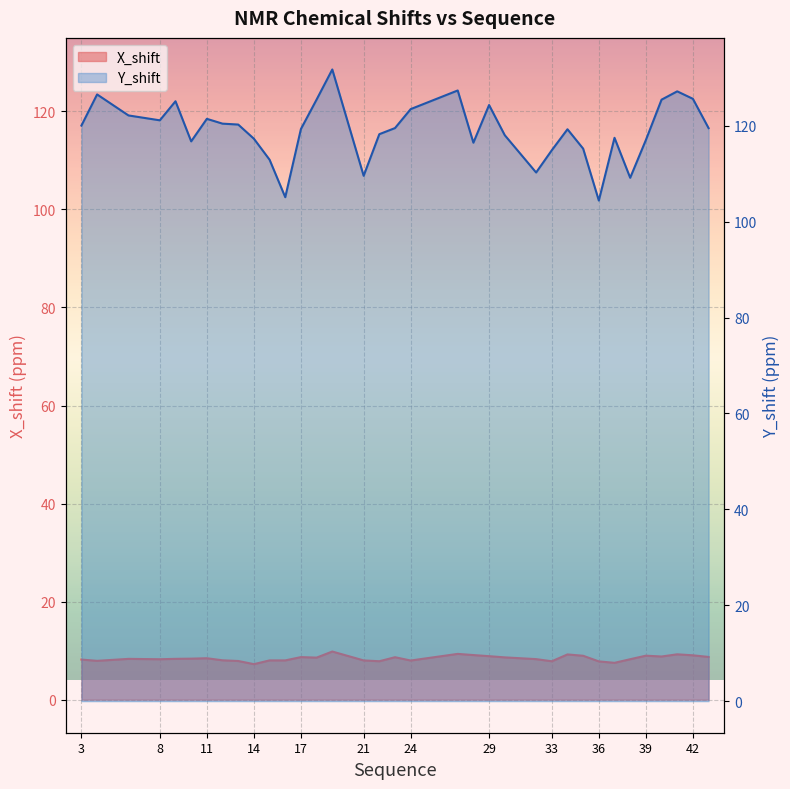

What are all the series names shown in the legend?

X_shift, Y_shift